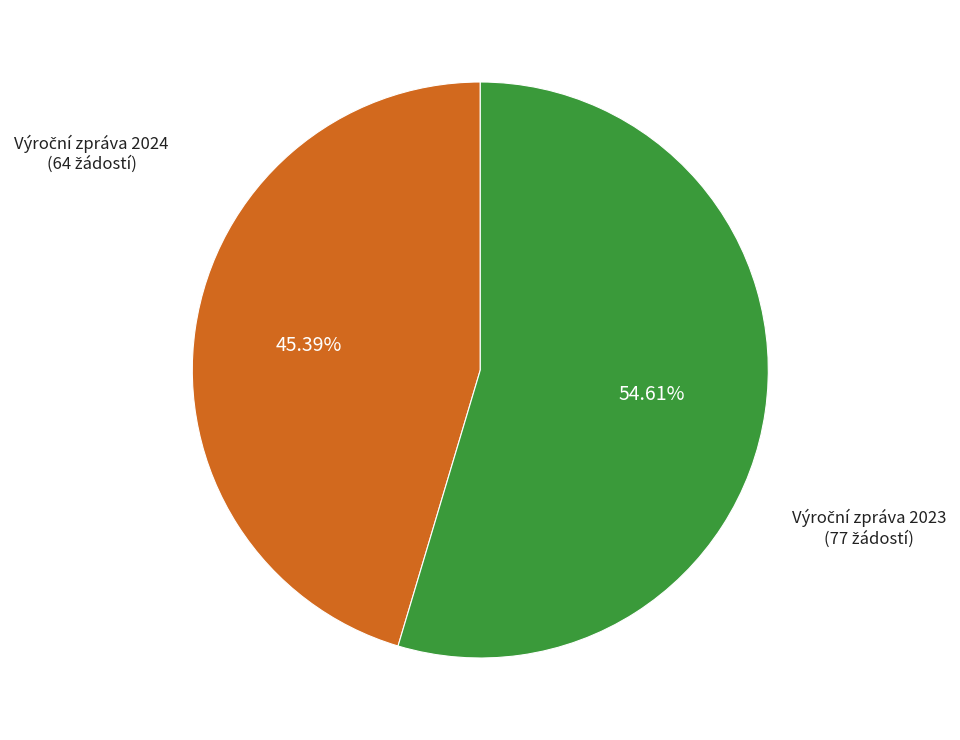

Does any single category account for the majority?

Yes